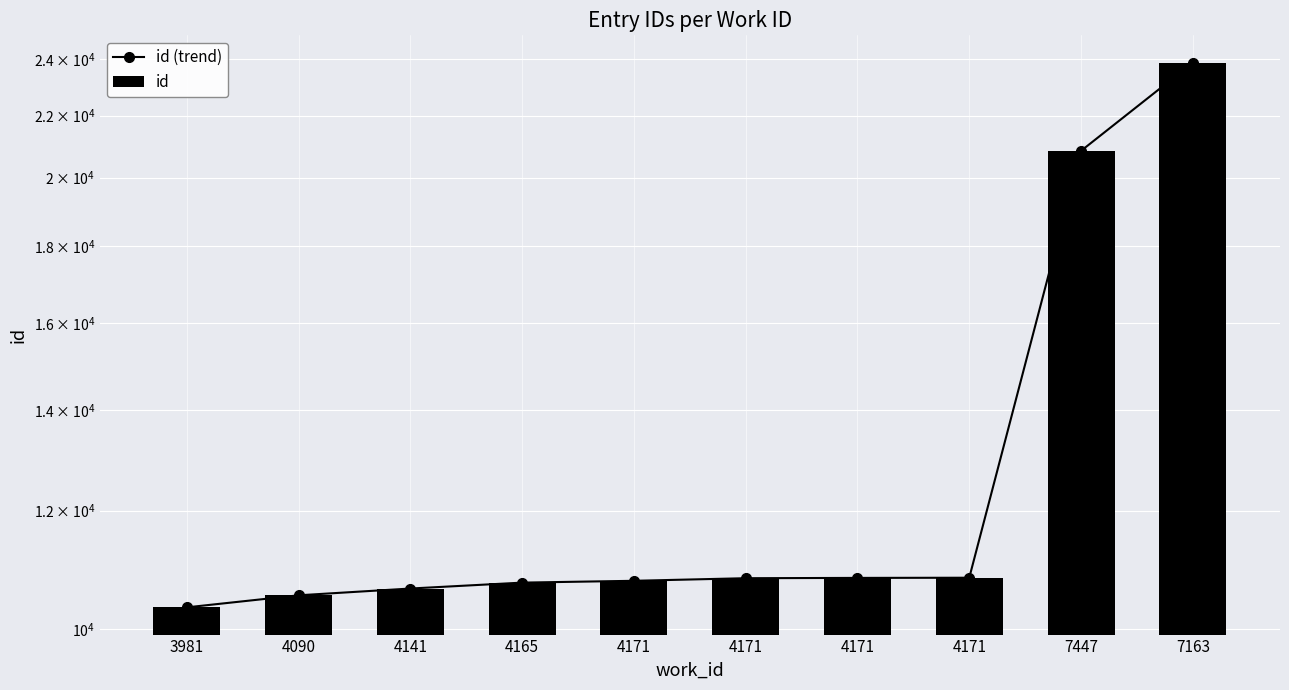

What is the average value of the id series?

13020